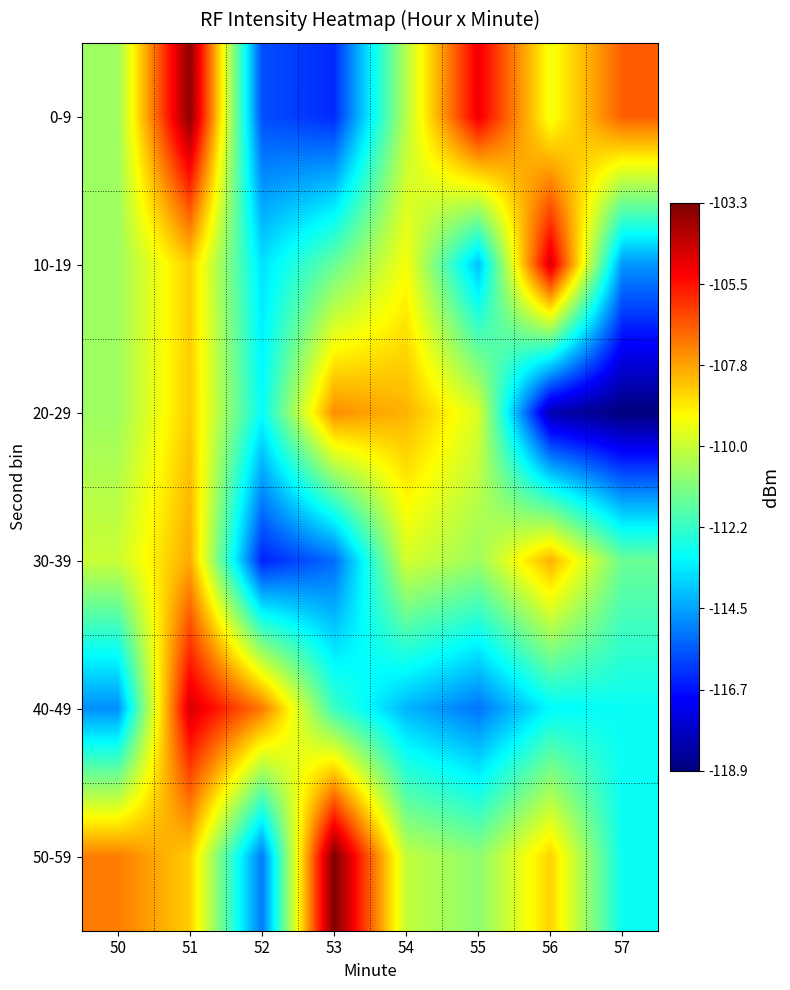

Reading left to right, extract all data points from this chart.

0-9: 50=-110.6	51=-103.5	52=-115.8	53=-116.3	54=-110.3	55=-105.0	56=-109.4	57=-106.7
10-19: 50=-110.6	51=-108.4	52=-113.5	53=-111.5	54=-109.3	55=-114.0	56=-104.7	57=-114.7
20-29: 50=-110.6	51=-108.4	52=-113.0	53=-107.4	54=-108.0	55=-109.7	56=-118.1	57=-118.9
30-39: 50=-110.0	51=-107.9	52=-116.4	53=-115.3	54=-109.8	55=-110.7	56=-108.0	57=-111.4
40-49: 50=-114.8	51=-104.7	52=-107.1	53=-112.2	54=-114.2	55=-115.2	56=-113.1	57=-112.9
50-59: 50=-107.2	51=-108.4	52=-115.1	53=-103.3	54=-110.1	55=-110.9	56=-108.5	57=-112.9